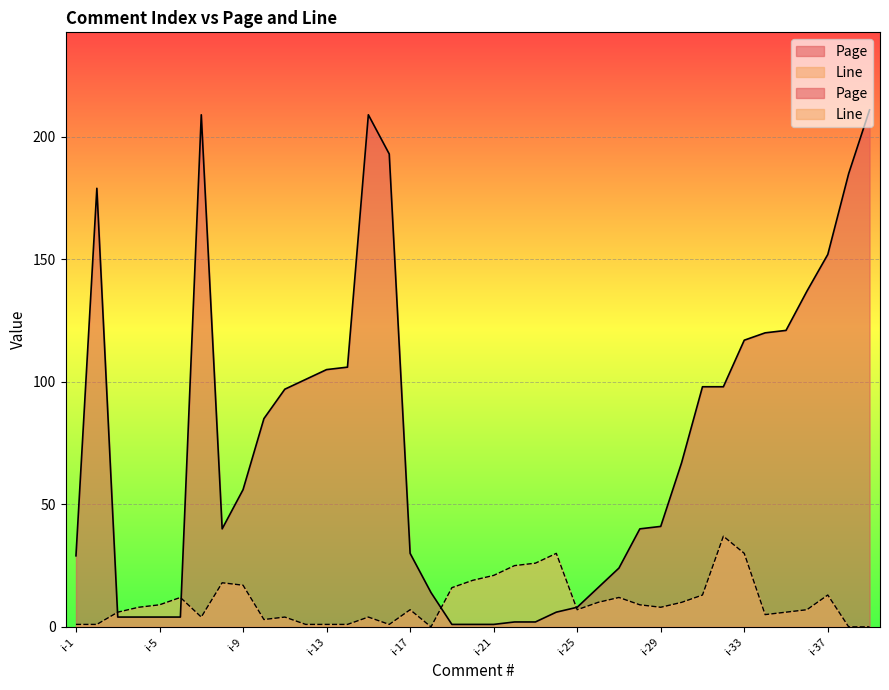

What is the average value of the Line series?

10